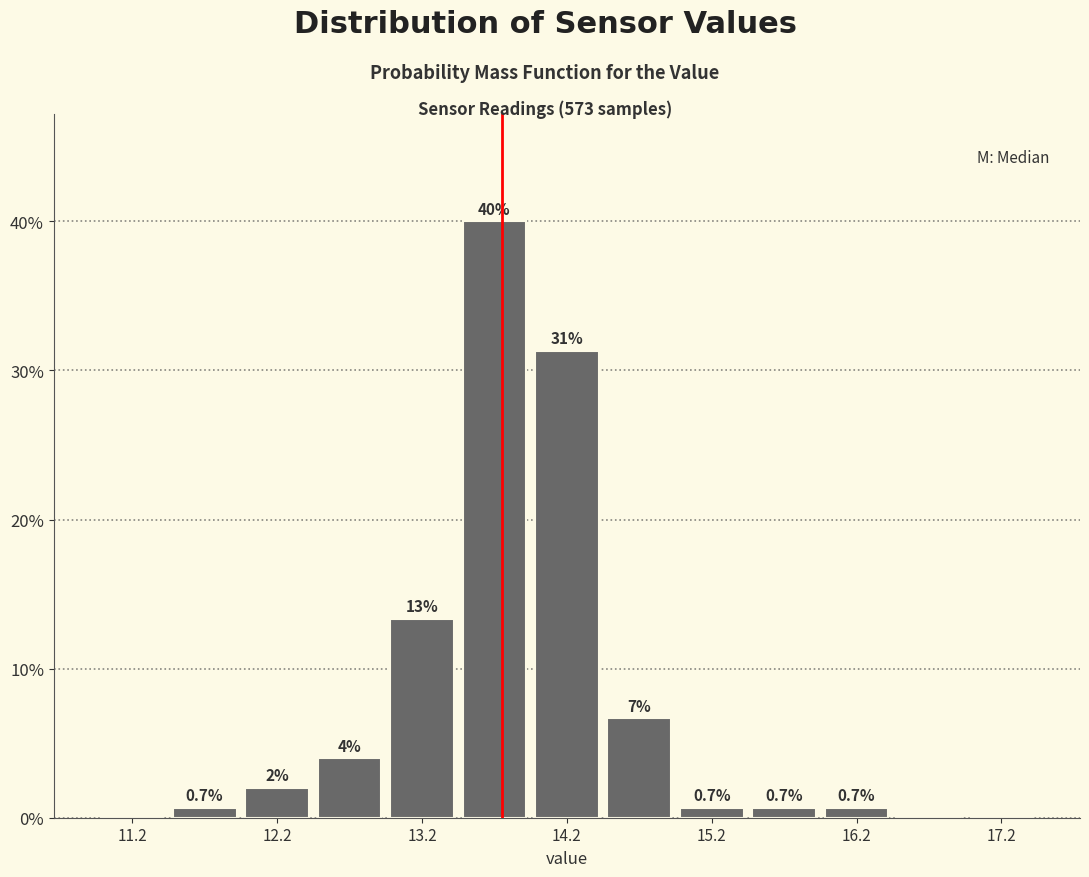

Over which range of the x-axis is the bar tallest?

13.5 to 14.0